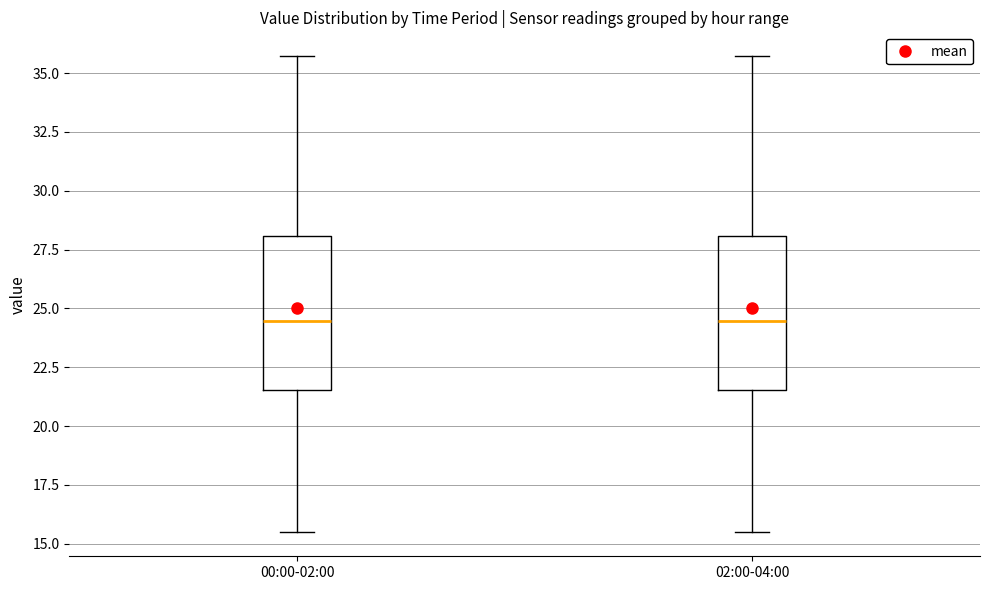

Reading left to right, read every box against the y-axis: the position of its median line, the range the box covers, and the ends of its whiskers. The values are not printed on the chart, so give them approximately, as read against the axis.

00:00-02:00: median 24.5, box 21.5 to 28.0, whiskers 15.5 to 35.5
02:00-04:00: median 24.5, box 21.5 to 28.0, whiskers 15.5 to 35.5